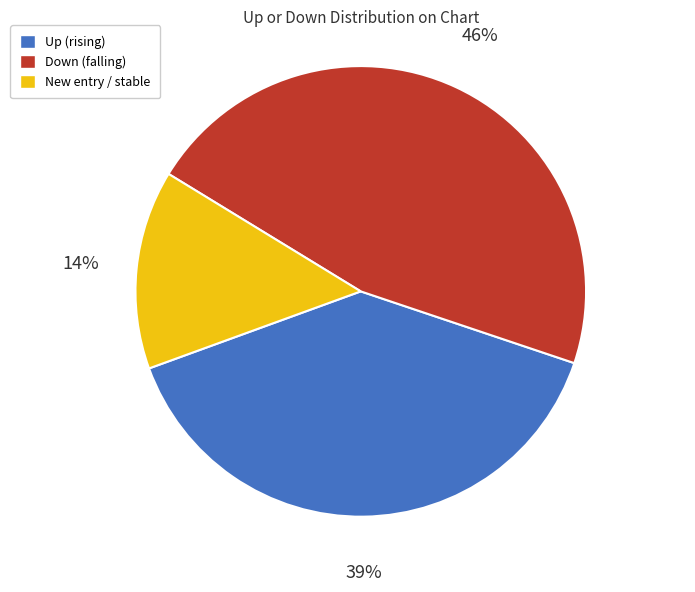

Is there a majority slice in this chart?

No